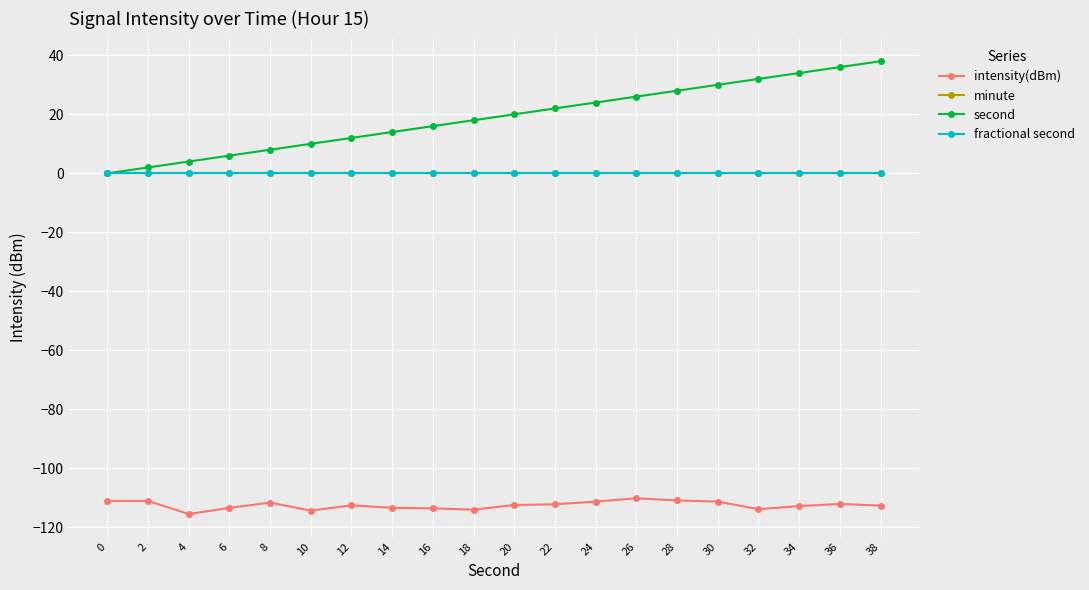

What is the spread (max minus min) of values at 4?

119.5